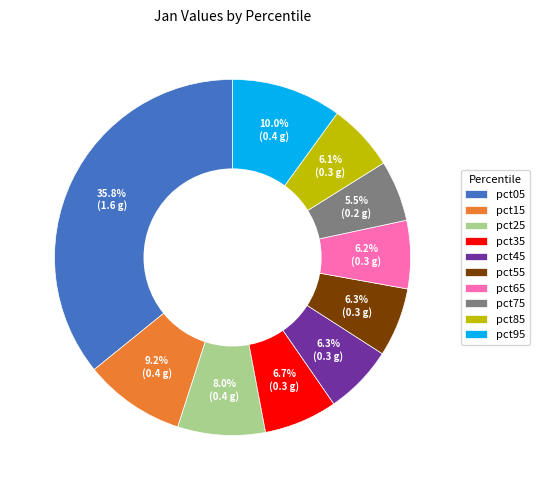

To the nearest percent, what is the difference between the pct15 and pct05 slice percentages?

27%